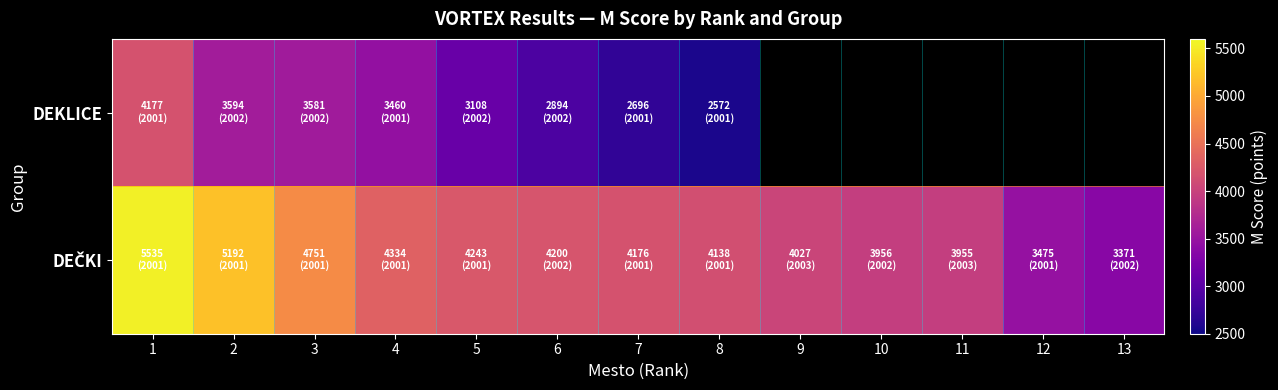

At which label is DEČKI closest to 4453?

4